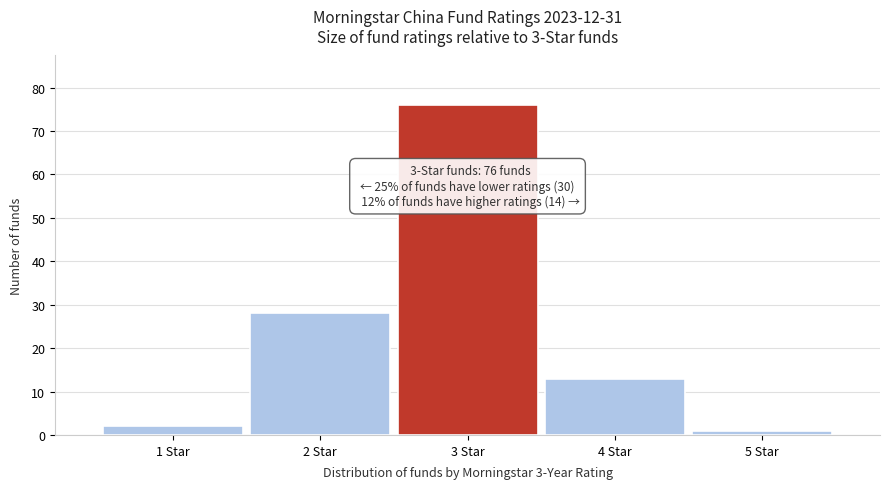

Reading right to left, list all the values displayed in this chart.

1	13	76	28	2